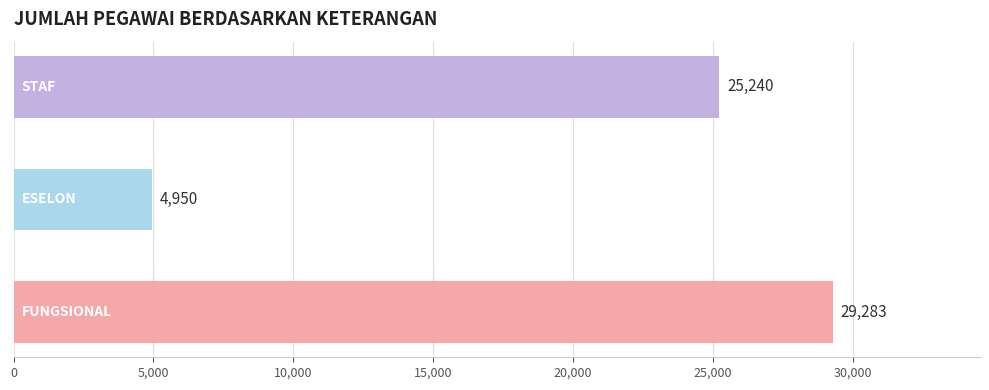

What is the minimum value shown in the chart?

4950